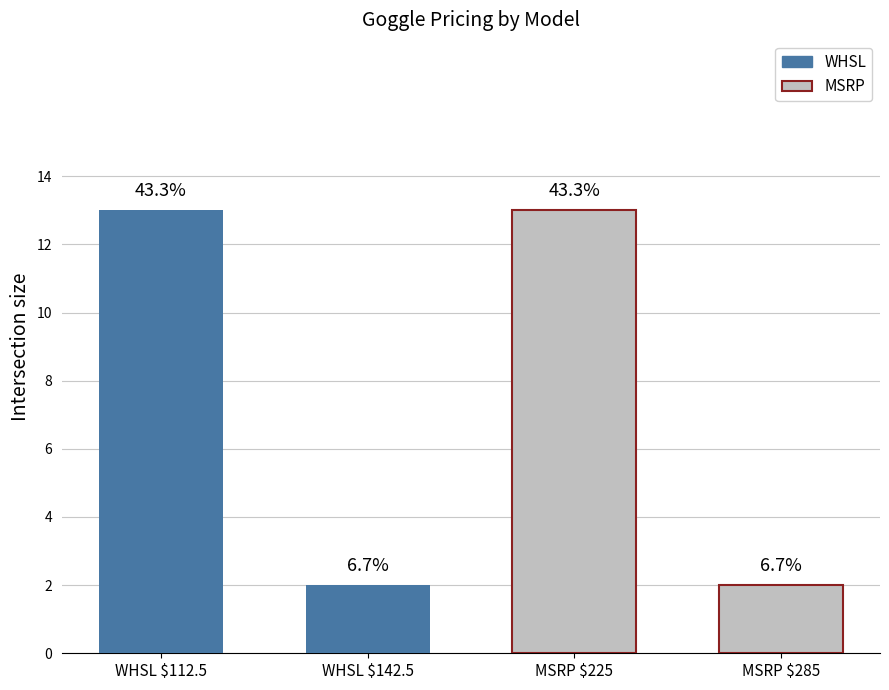

At which category is the sum across all series the highest?

WHSL $112.5